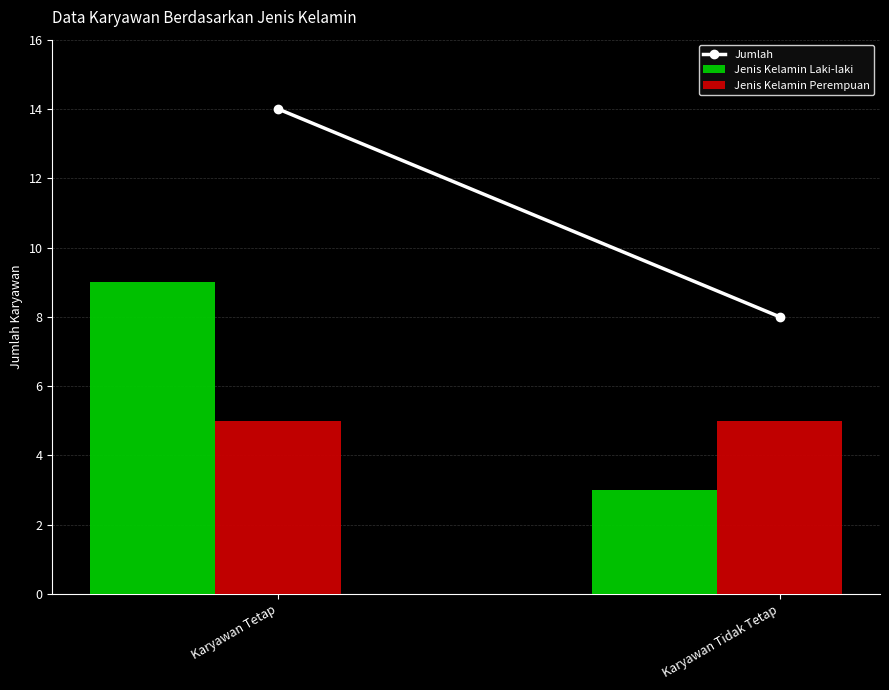

How many groups of bars are there?

2